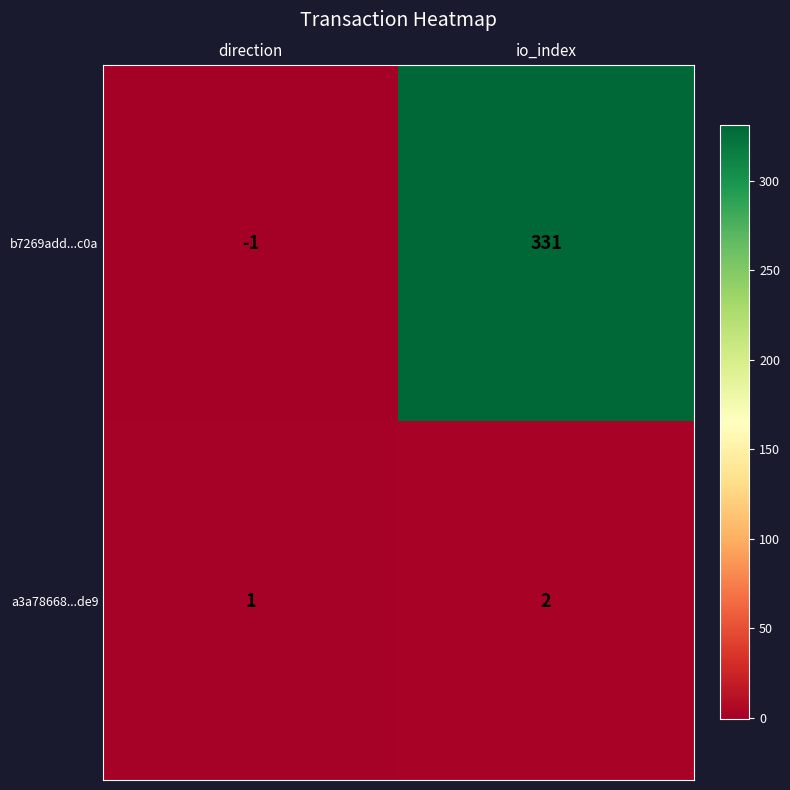

Which category has the highest value across all series?

io_index